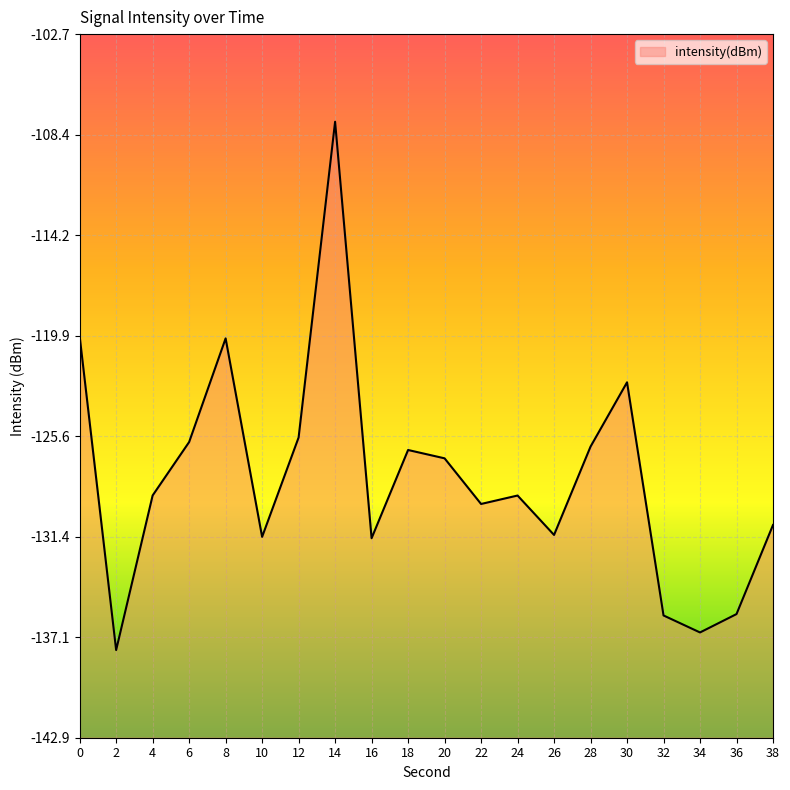

What is the difference between the second highest and second lowest values?

16.9